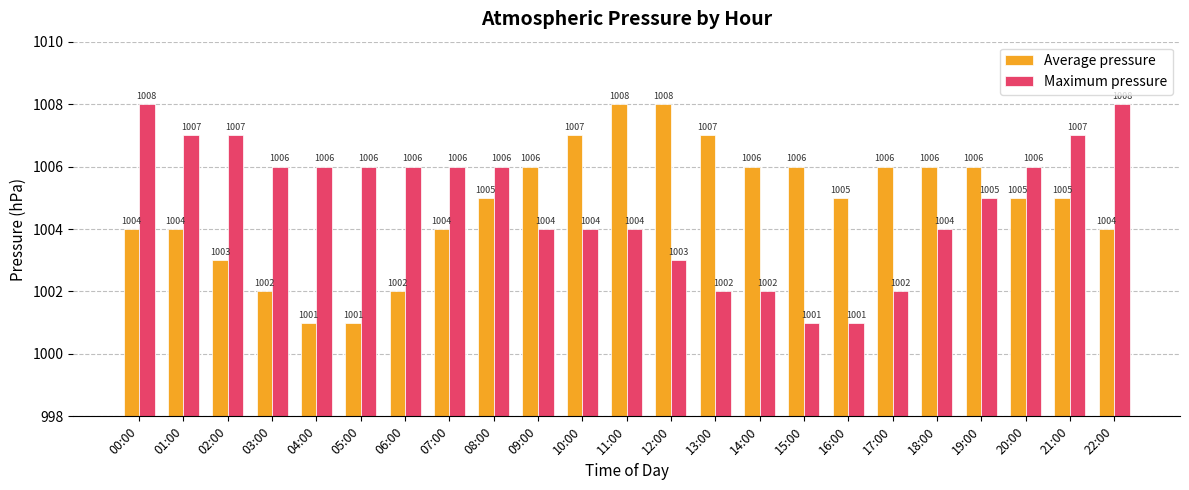

What is the sum of all Maximum pressure values?

23111